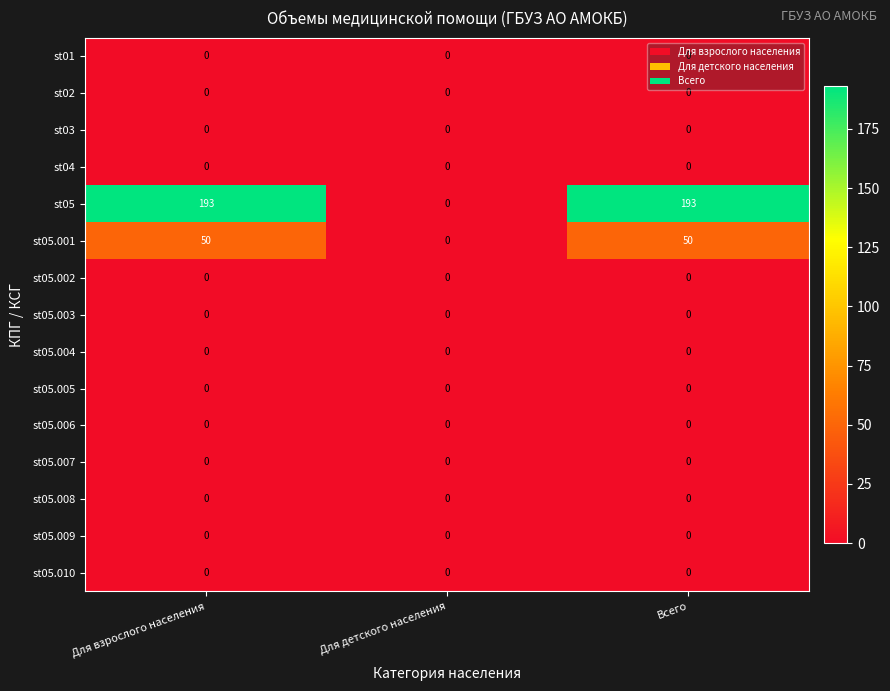

How many series are shown in this chart?

15